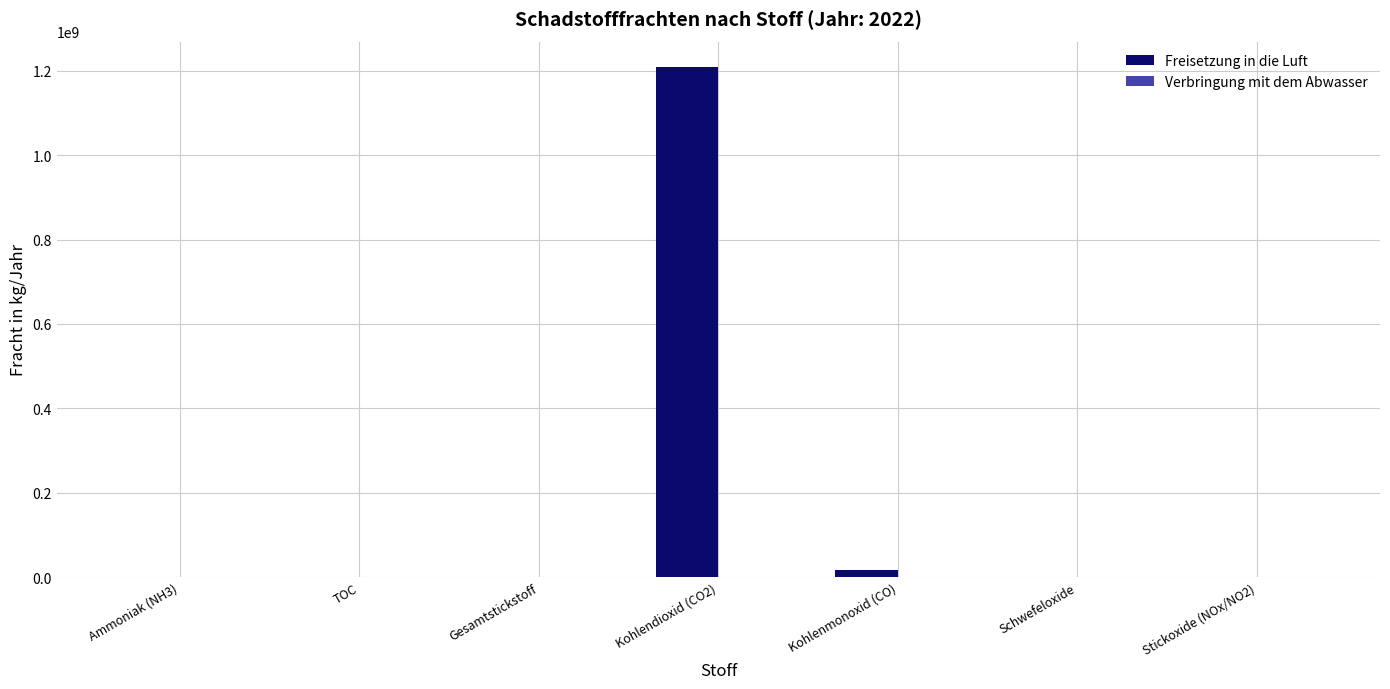

What is the maximum value shown in the chart?

1209000000